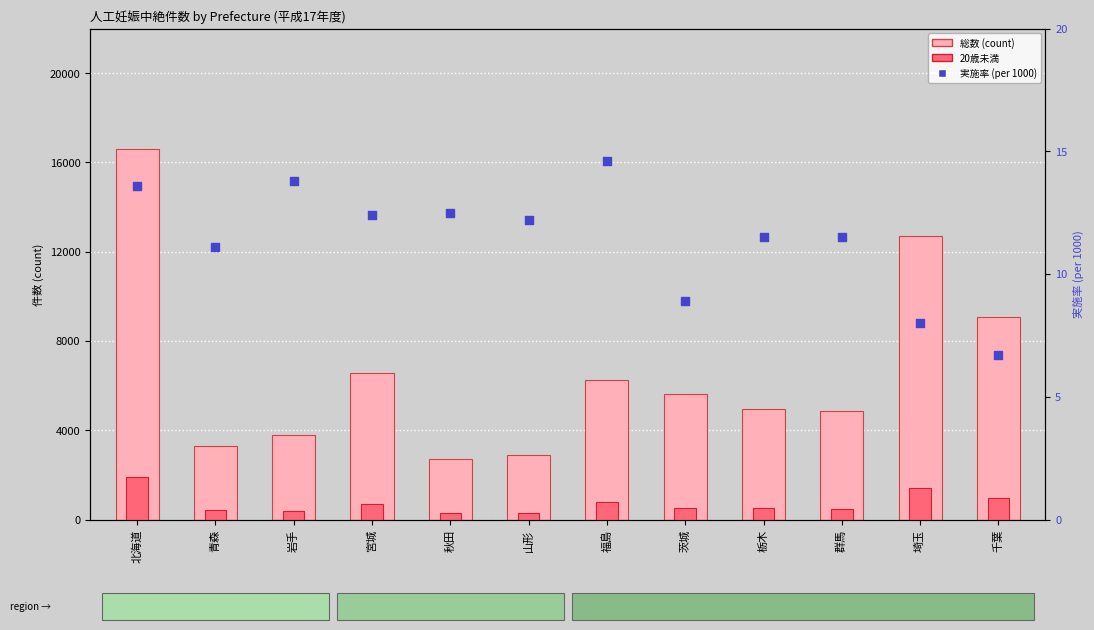

At how many categories does at least one series exceed 8601?

3